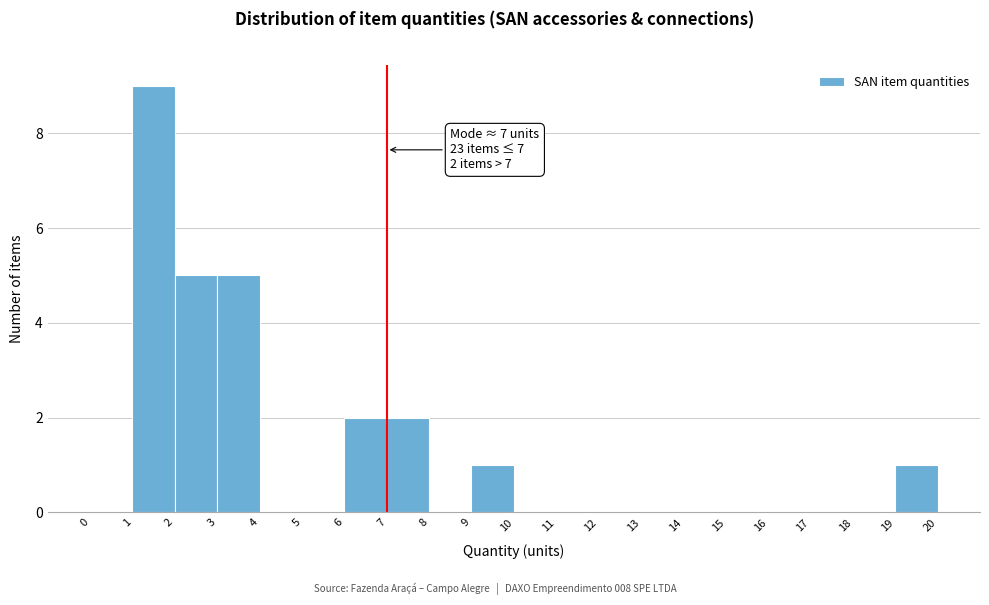

Which range on the x-axis has the tallest bar?

1 to 2